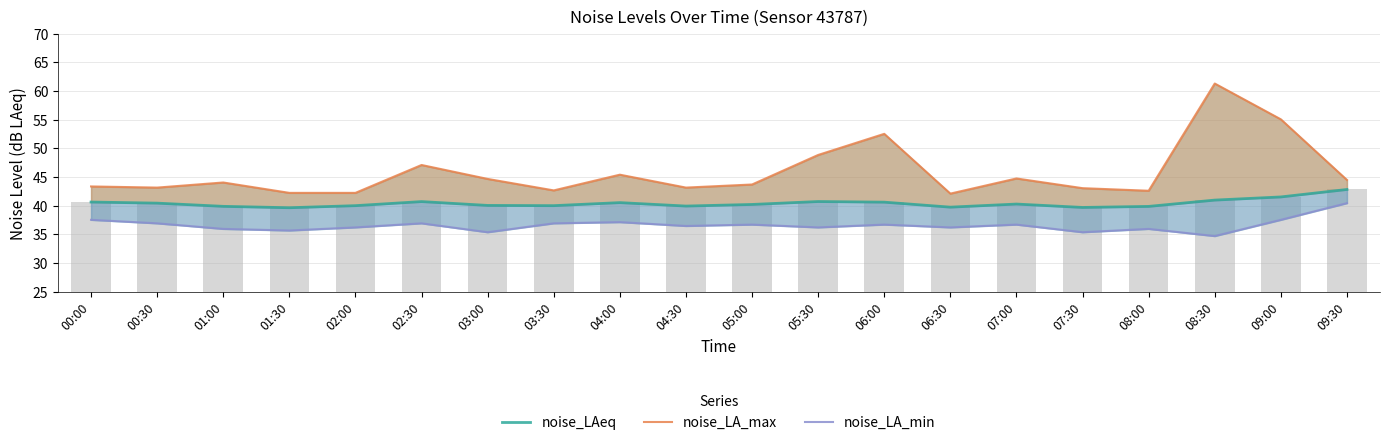

What is the approximate value of noise_LA_min at 02:00?

36.2